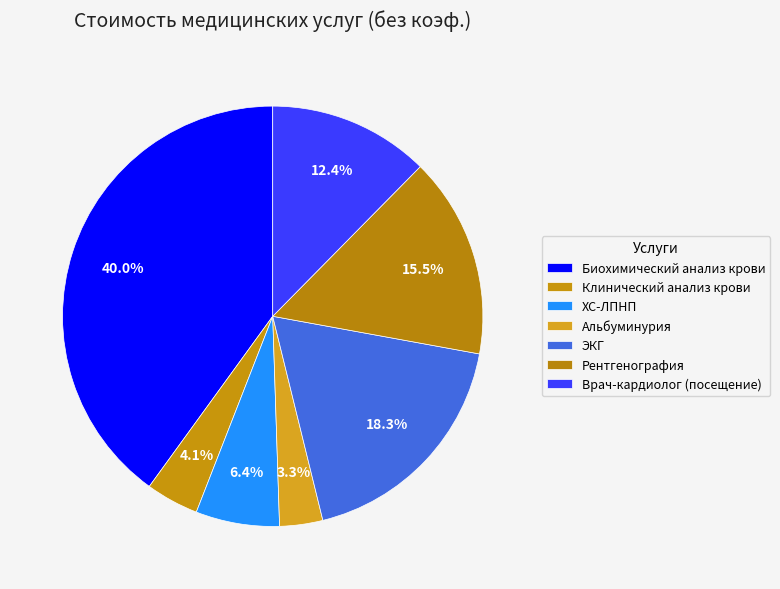

What is the change in value from Альбуминурия to Врач-кардиолог (посещение)?

+128.3